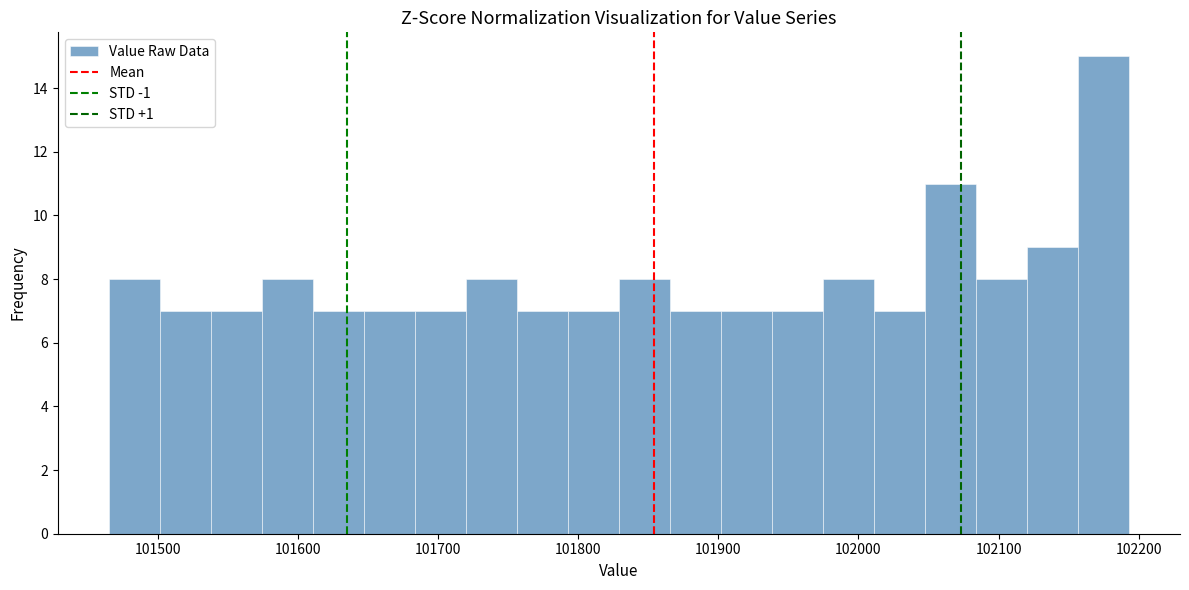

Around what value on the x-axis is the tallest bar? Give the approximate position of its centre, as read against the axis.

102170